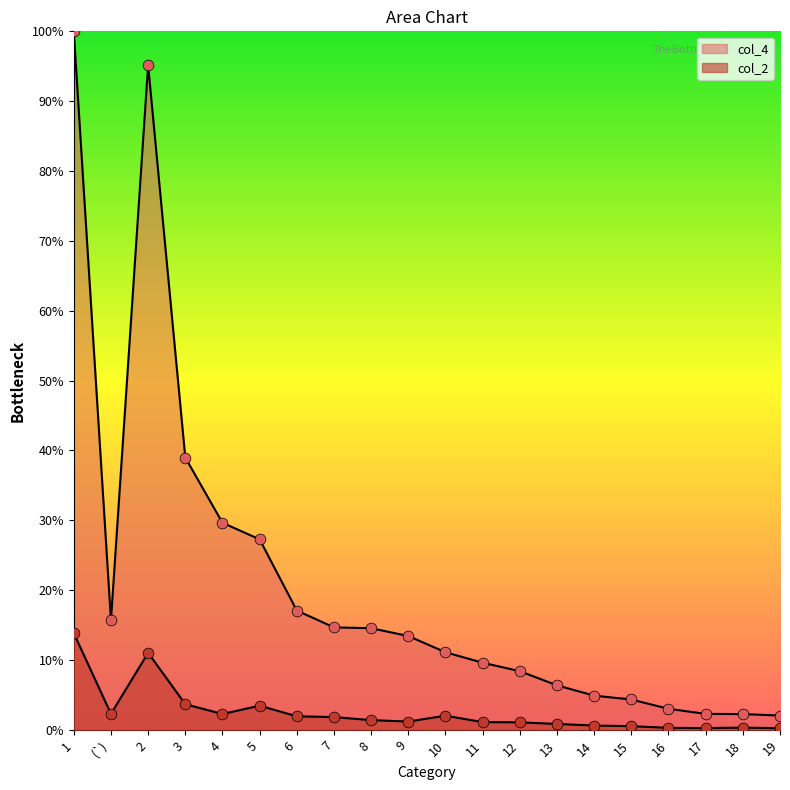

Is the value of col_4 at 12 greater than the value of col_2 at 15?

Yes